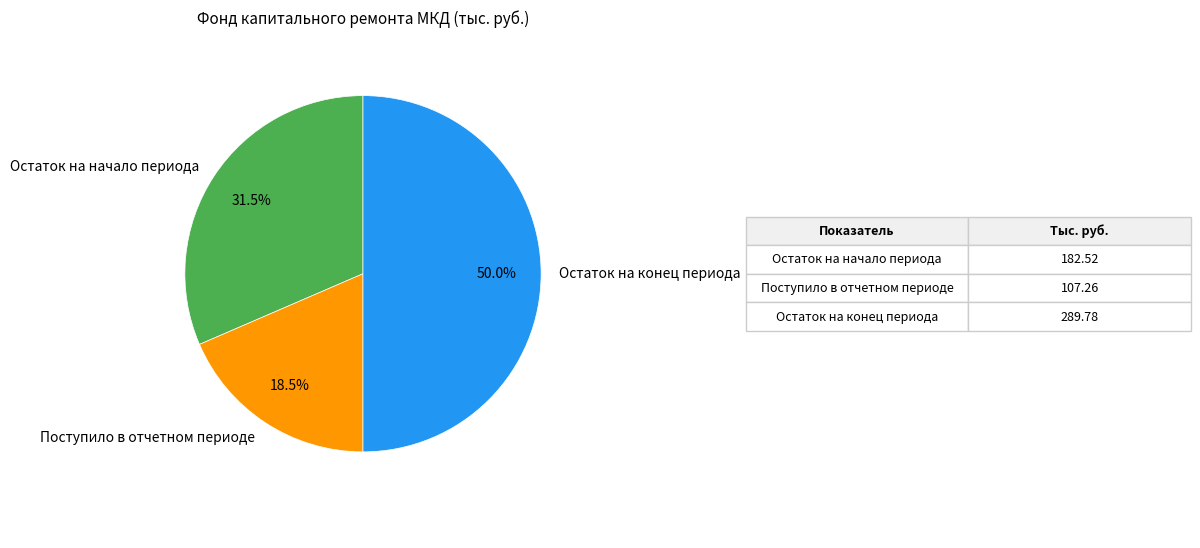

True or false: Поступило в отчетном периоде accounts for 26% of the total.

False